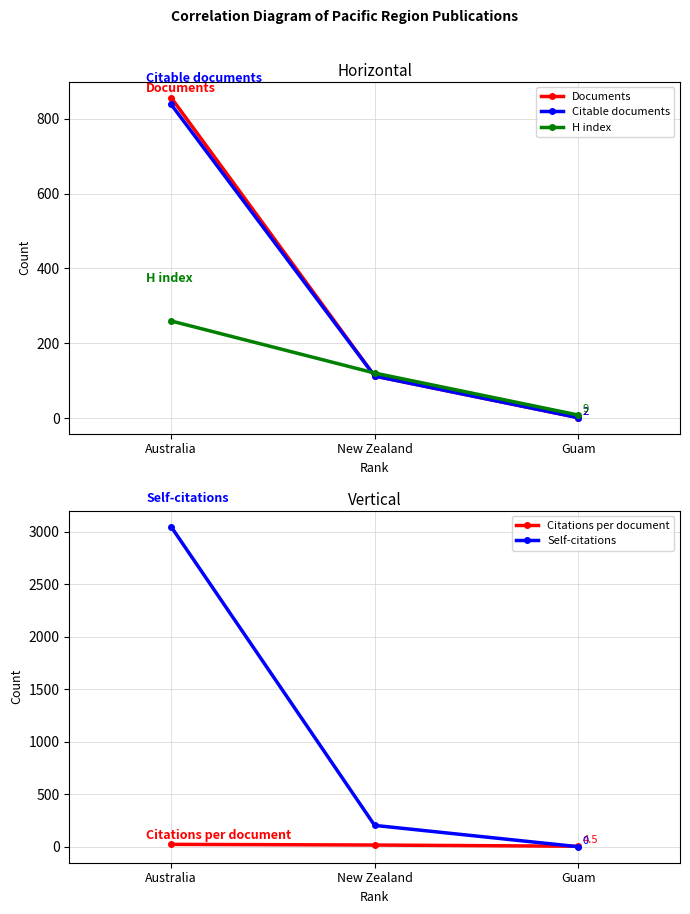

Which category has the highest value in the Self-citations series?

Australia